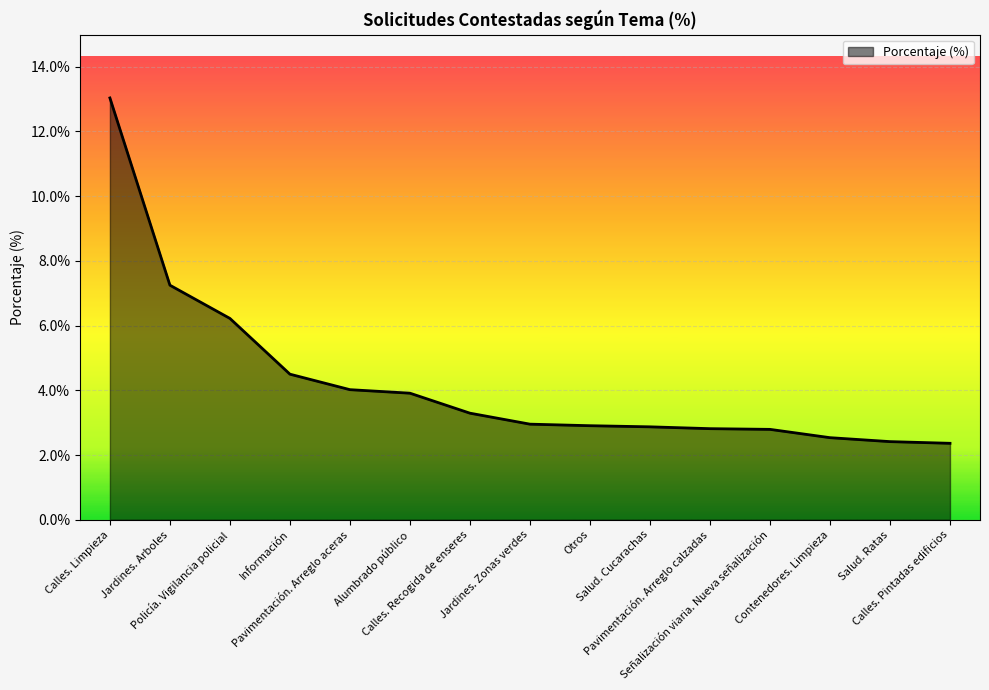

What is the minimum value shown in the chart?

2.4